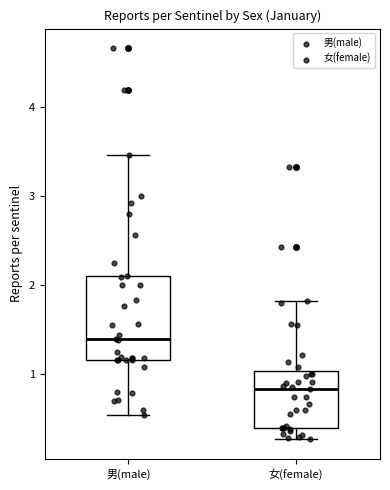

Which box's median line is the lowest?

女(female)